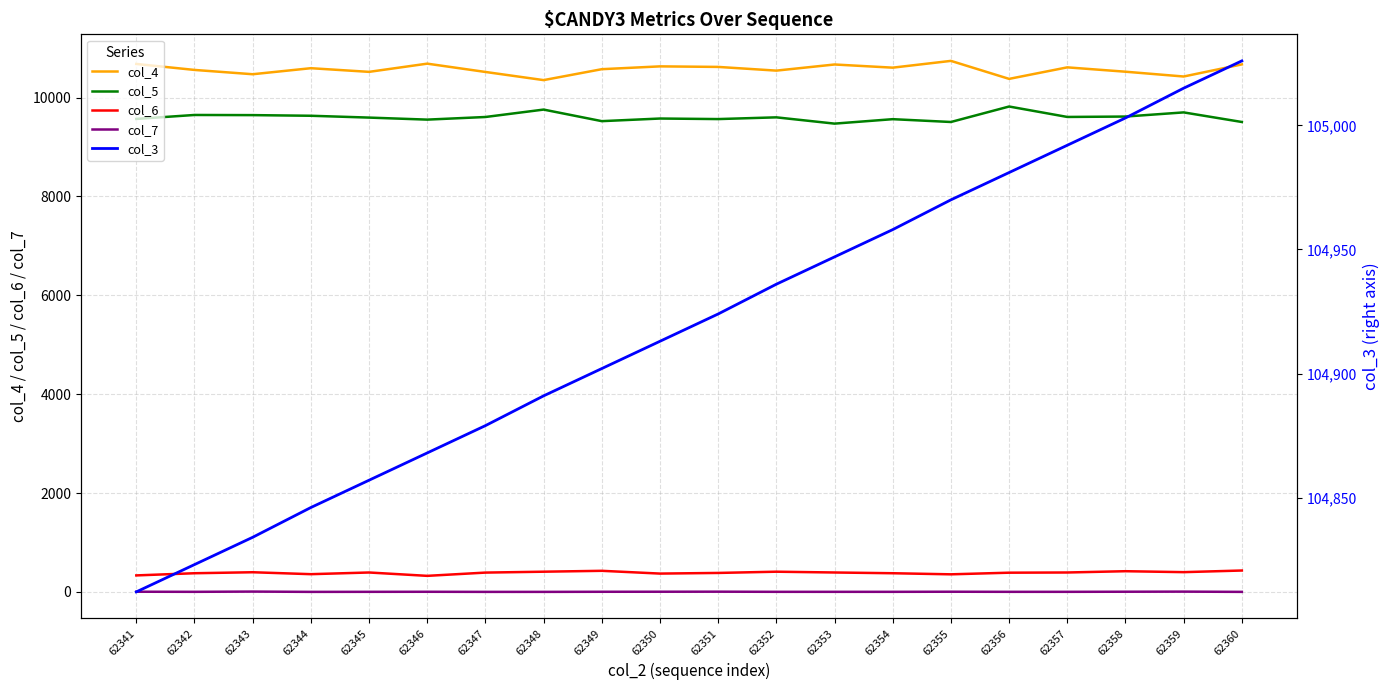

Which category has the highest value across all series?

62360